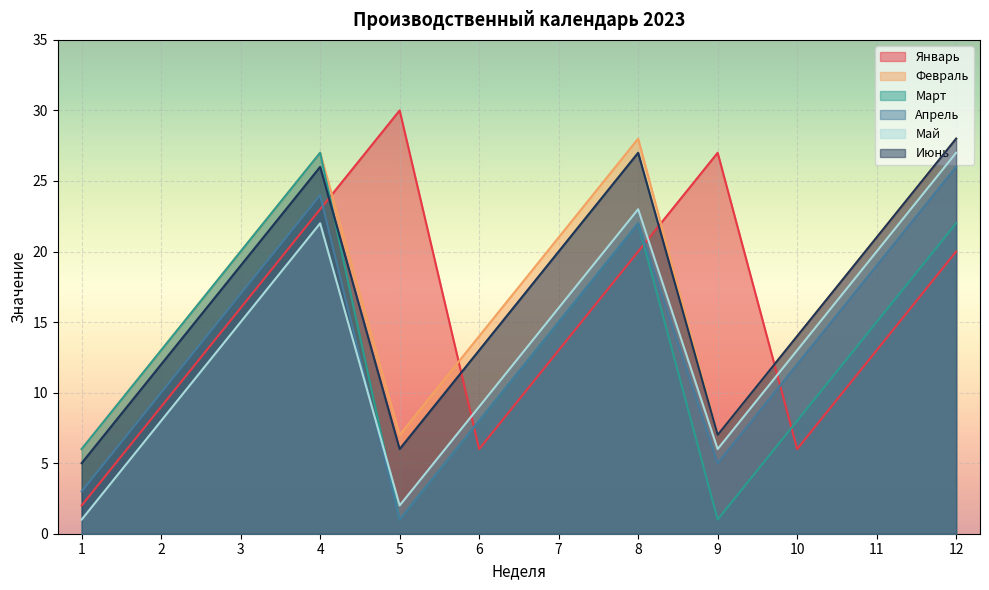

How many intersections are there between Март and Январь?

4